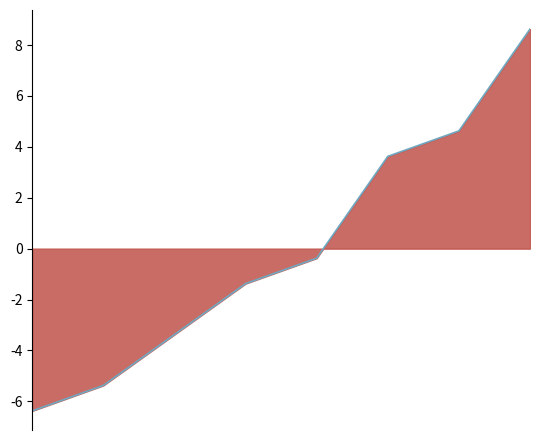

Is it true that the value at 4 is -0.4?

True